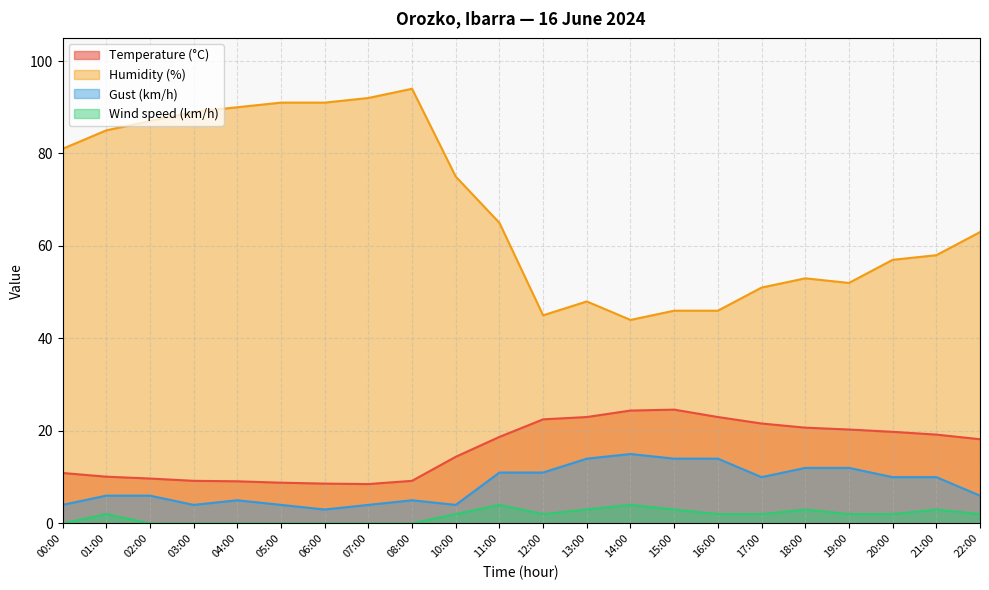

What is the average value of the Gust (km/h) series?

8.4